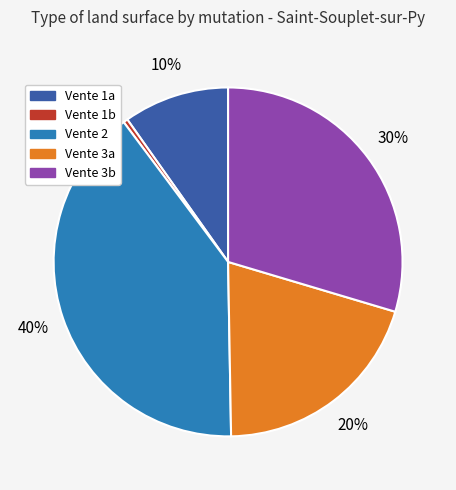

To the nearest percent, what is the average slice percentage?

20%